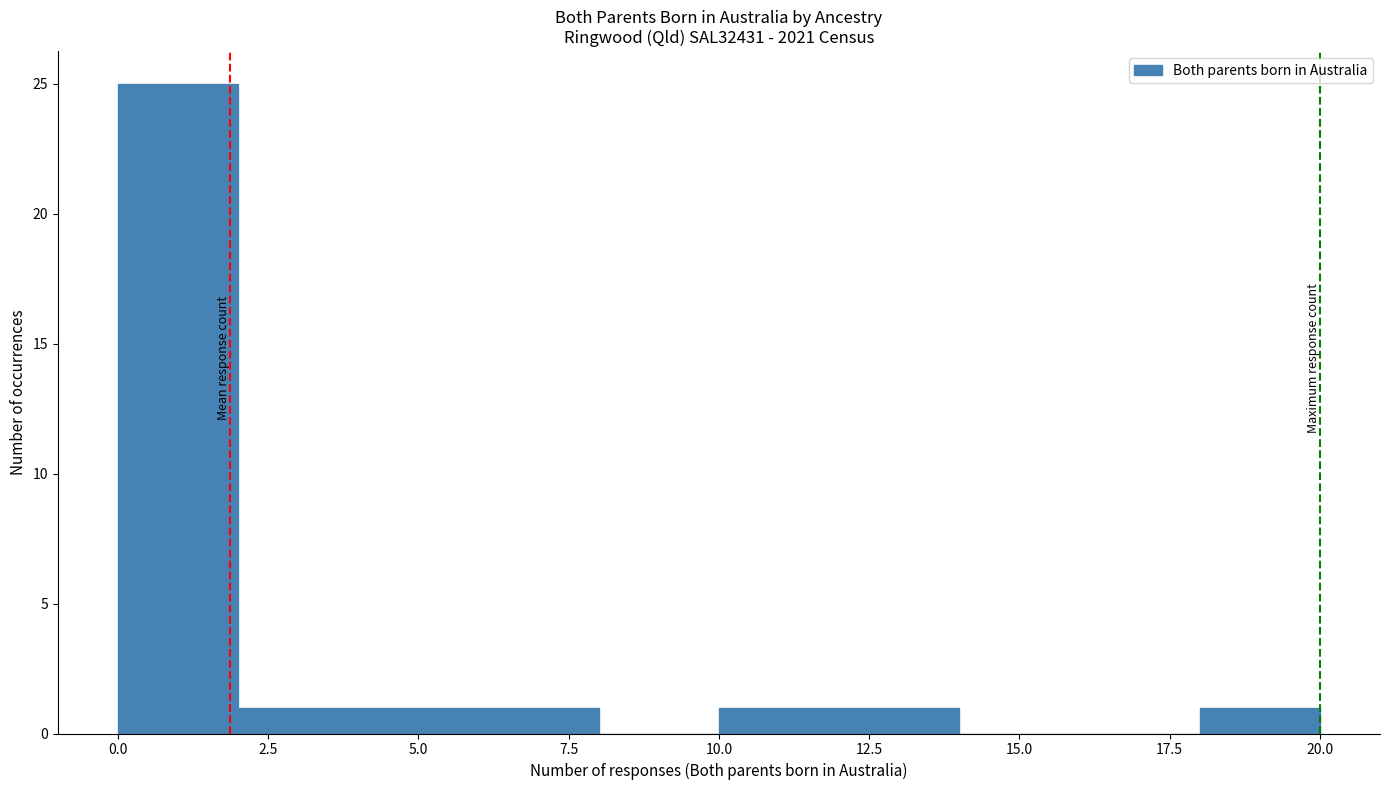

Reading left to right, list every bar in this chart as the range it spans on the x-axis followed by its height. The values are not printed on the chart, so give them approximately, as read against the axis.

0 to 2: 25
2 to 4: 1
4 to 6: 1
6 to 8: 1
8 to 10: 0
10 to 12: 1
12 to 14: 1
14 to 16: 0
16 to 18: 0
18 to 20: 1